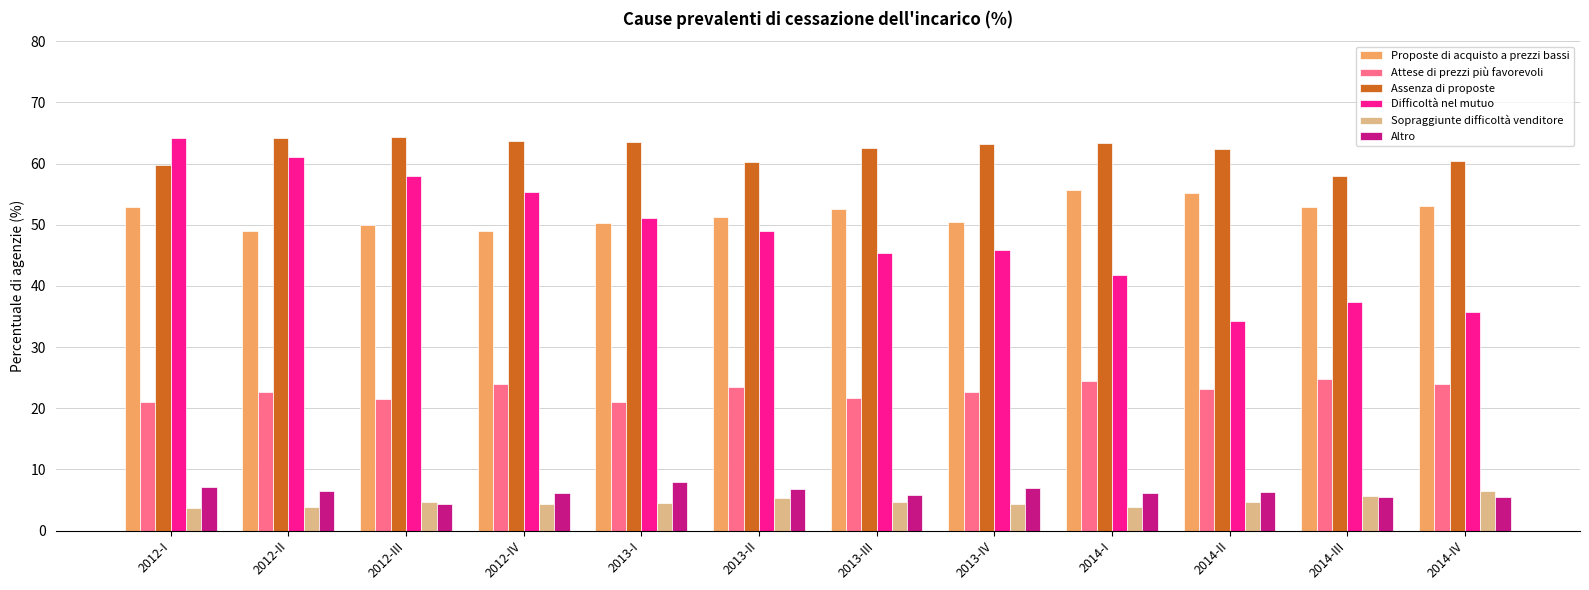

Where does the Difficoltà nel mutuo series first go above 48?

2012-I